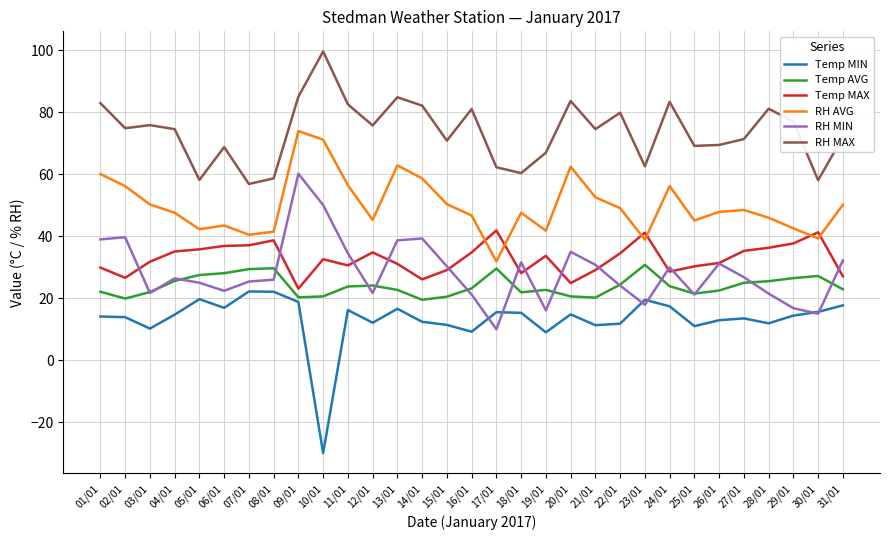

What is the difference between the highest and lowest values at 14/01?

69.8